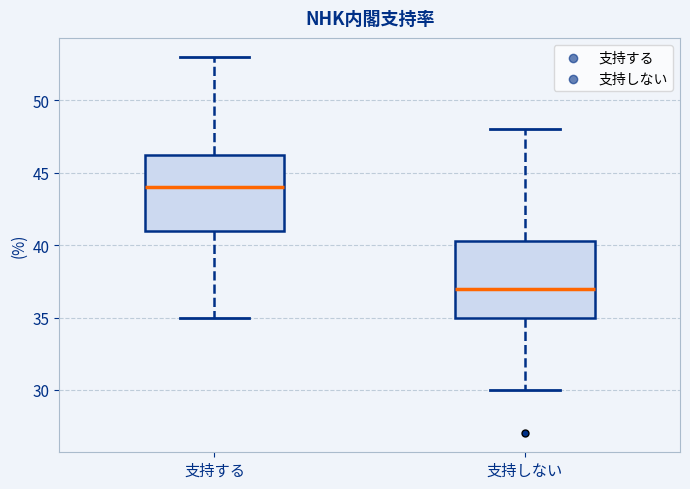

Which box has the lowest median line?

支持しない